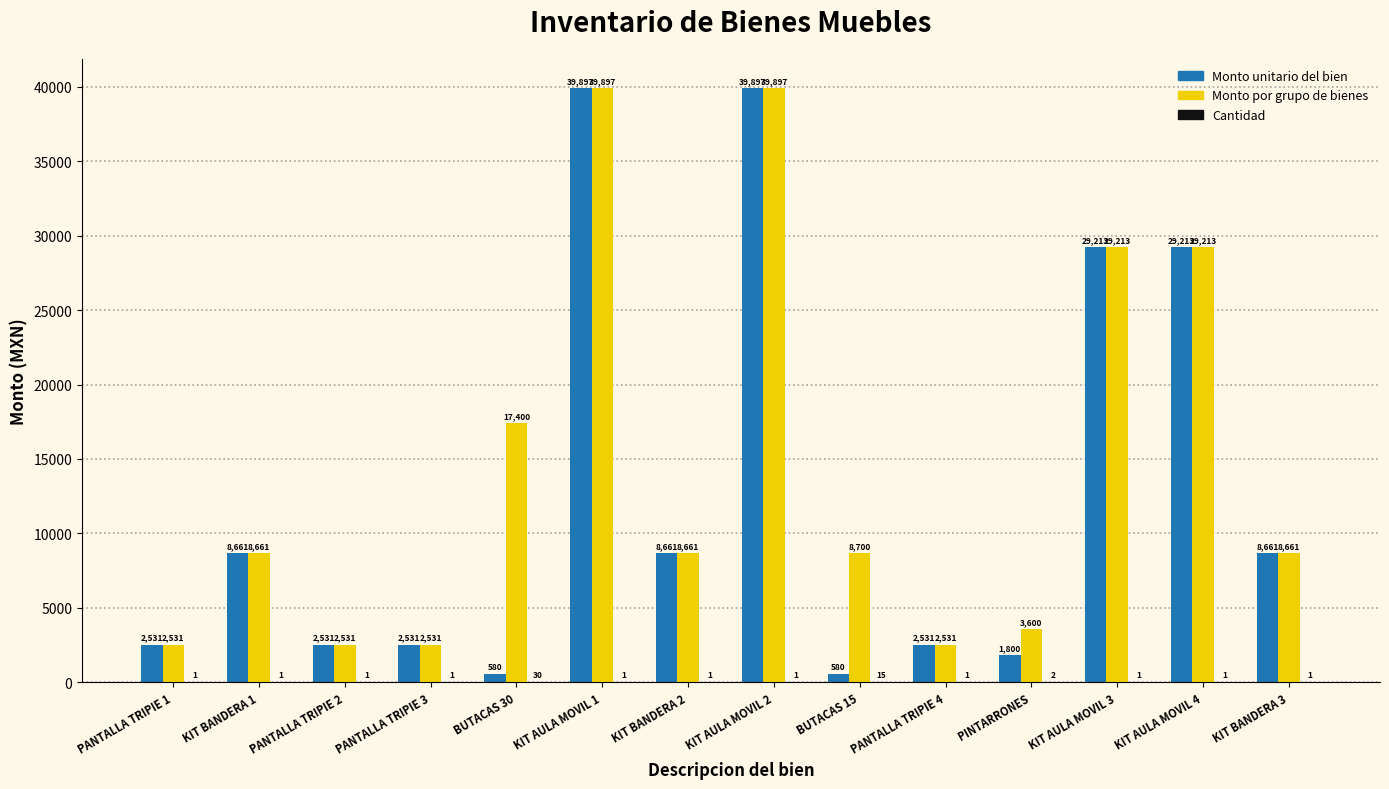

Which series has the widest spread of values?

Monto unitario del bien